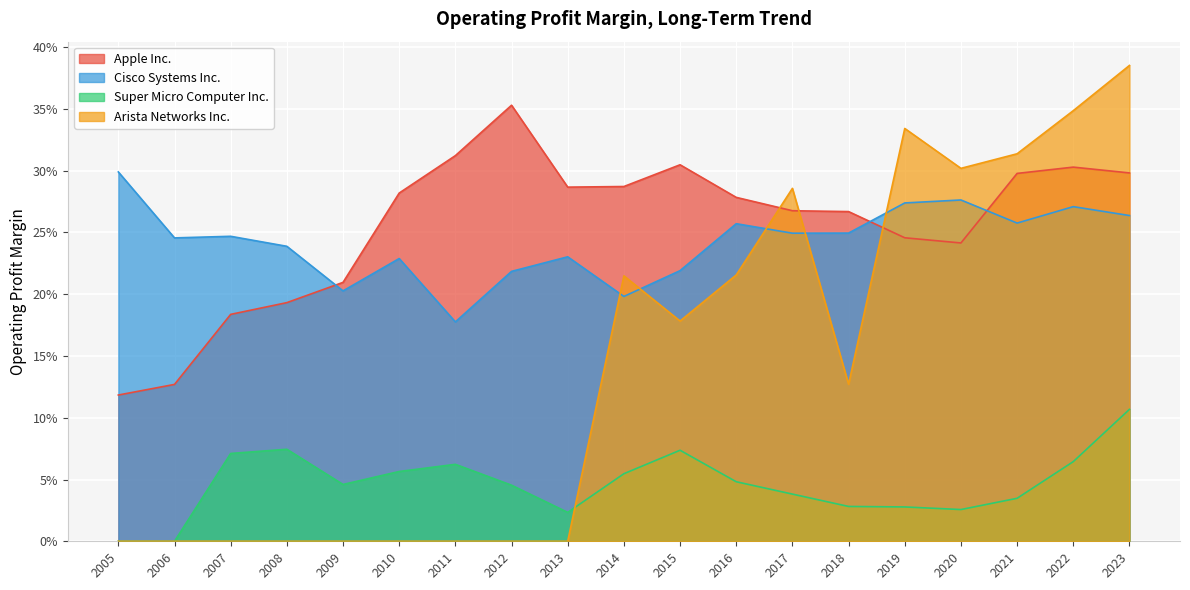

Is it true that Cisco Systems Inc. equals 0.4 at 2018?

False